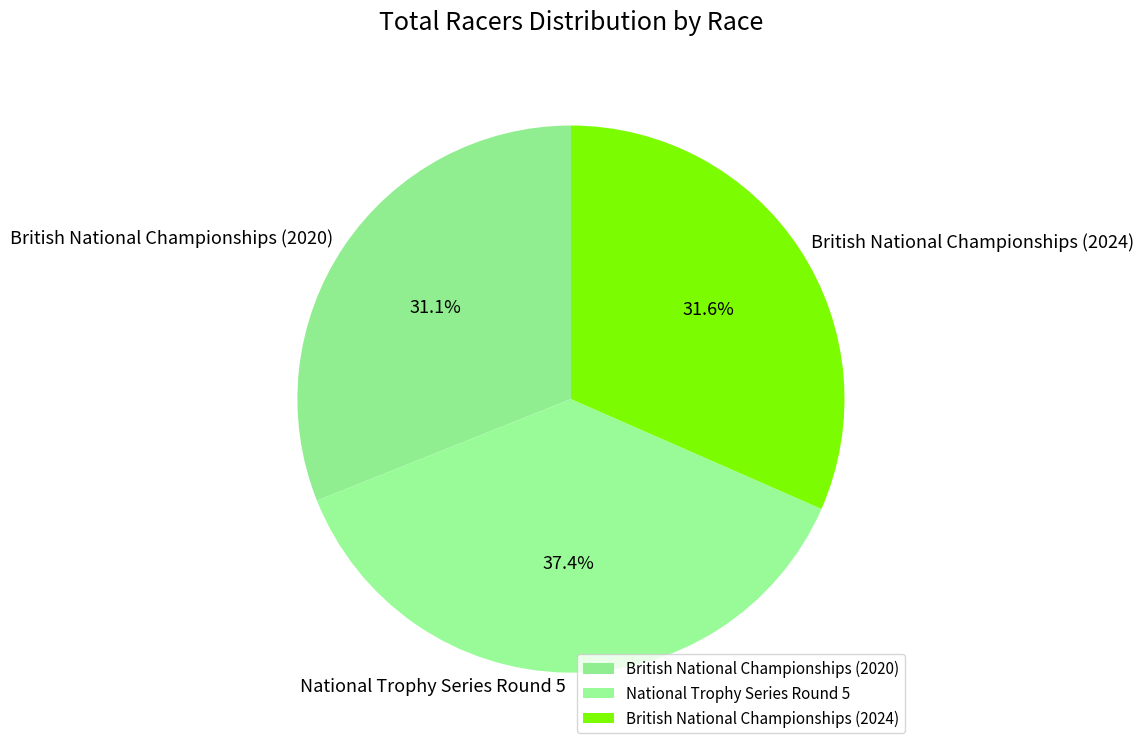

To the nearest percent, what is the combined percentage of British National Championships (2020) and National Trophy Series Round 5?

68%